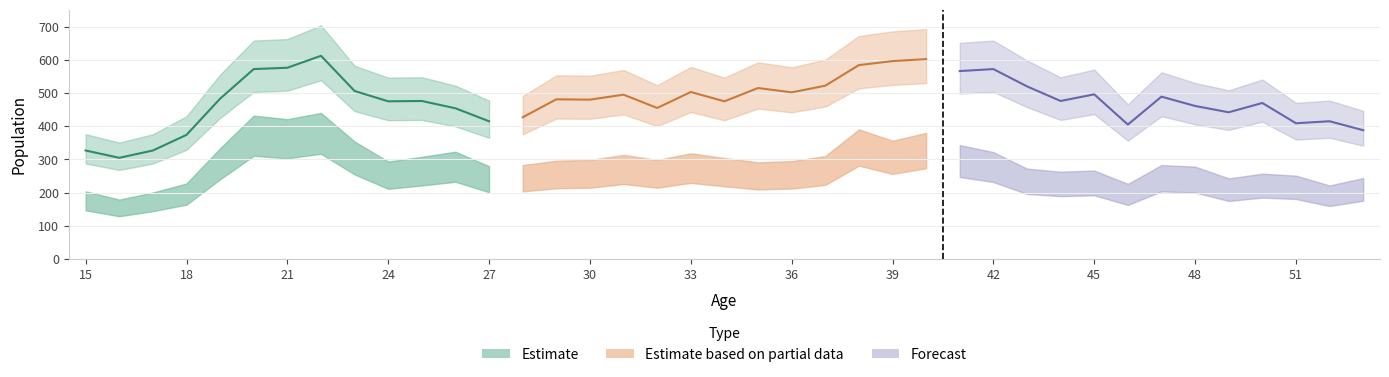

At how many categories does at least one series exceed 310?

38